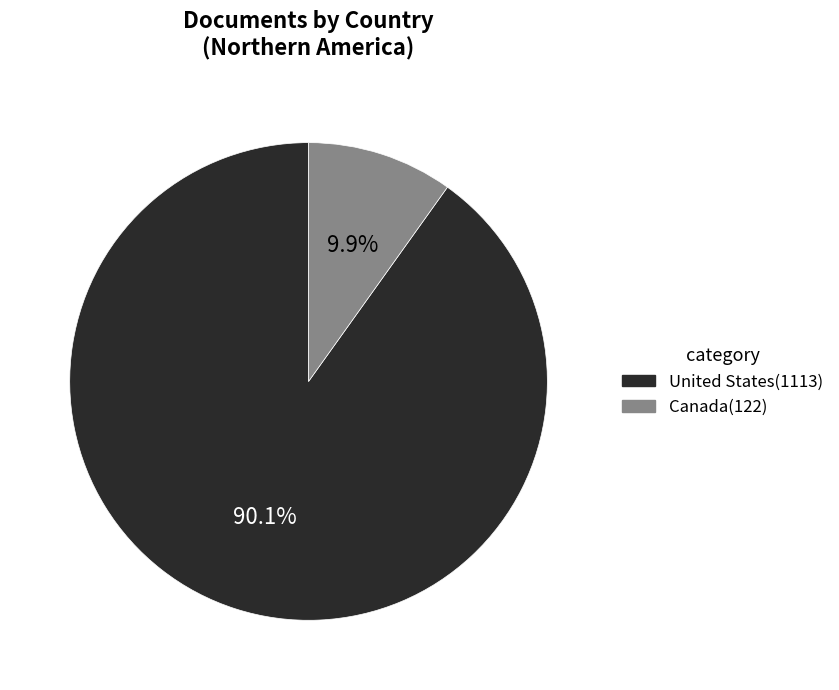

What is the smallest slice in the pie chart?

Canada